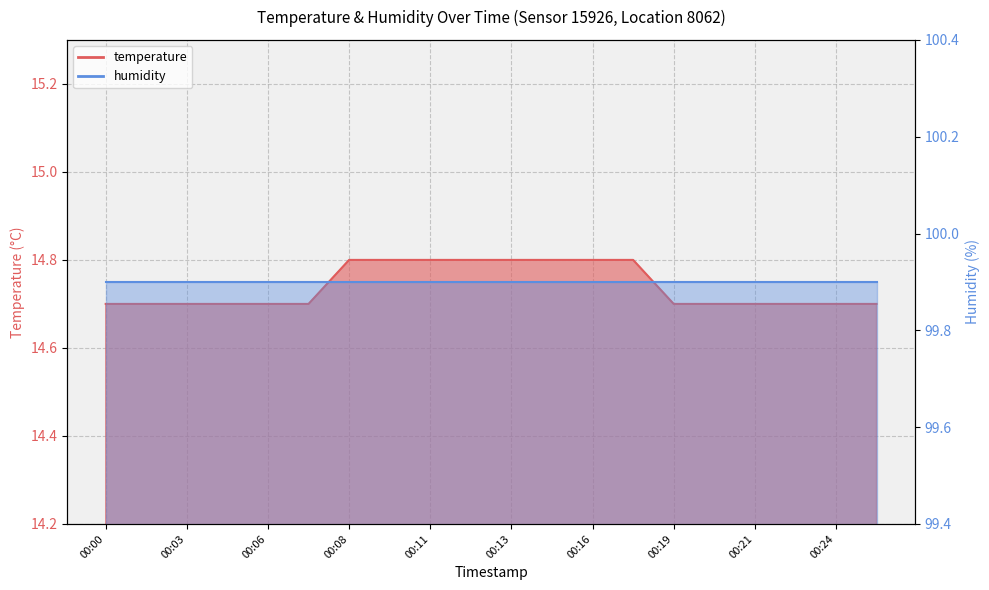

What is the value of the 3rd point from the left?

14.7